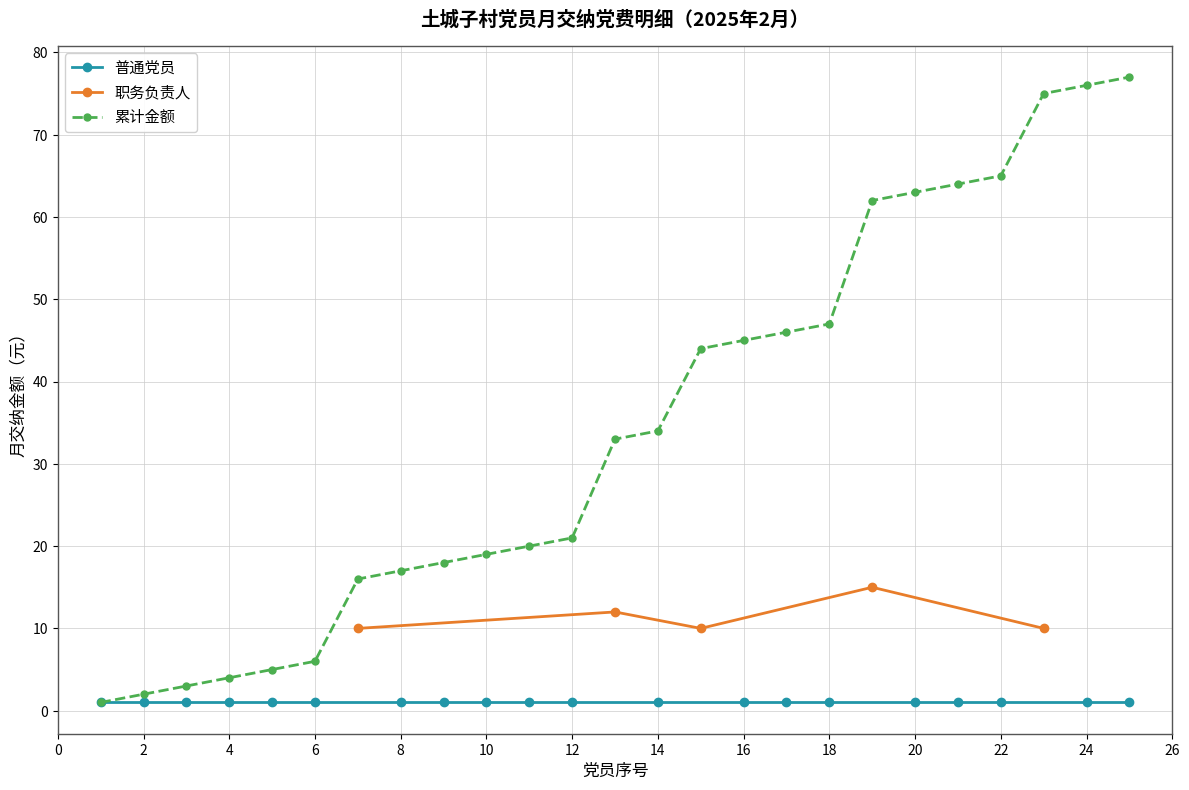

What is the value of the 职务负责人 point at the 1st from the left?

10